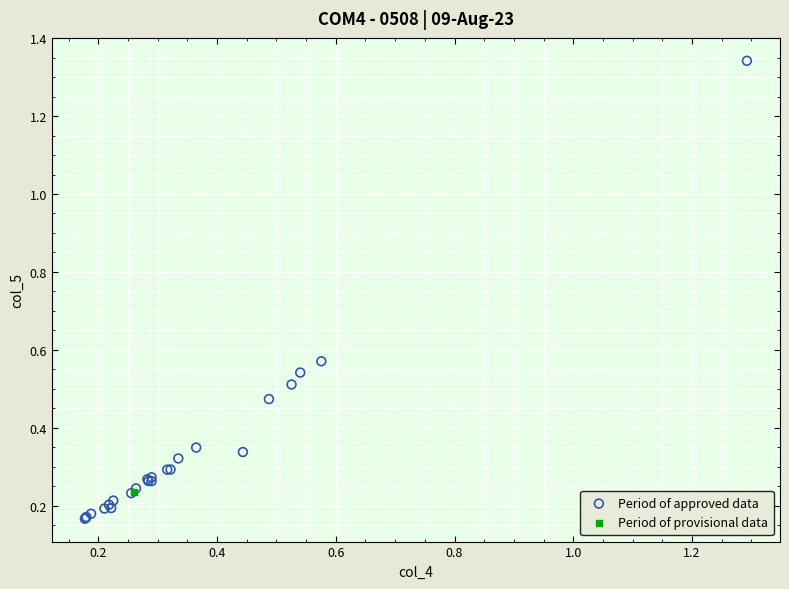

What are all the series names shown in the legend?

Period of approved data, Period of provisional data